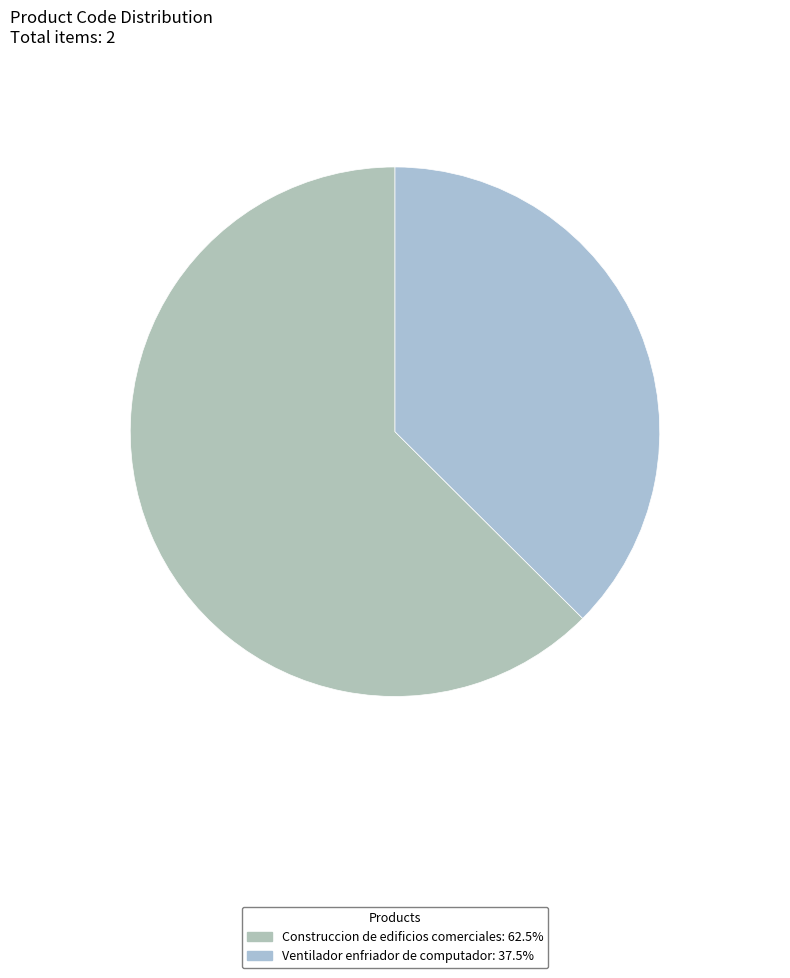

Count the number of slices in the pie.

2